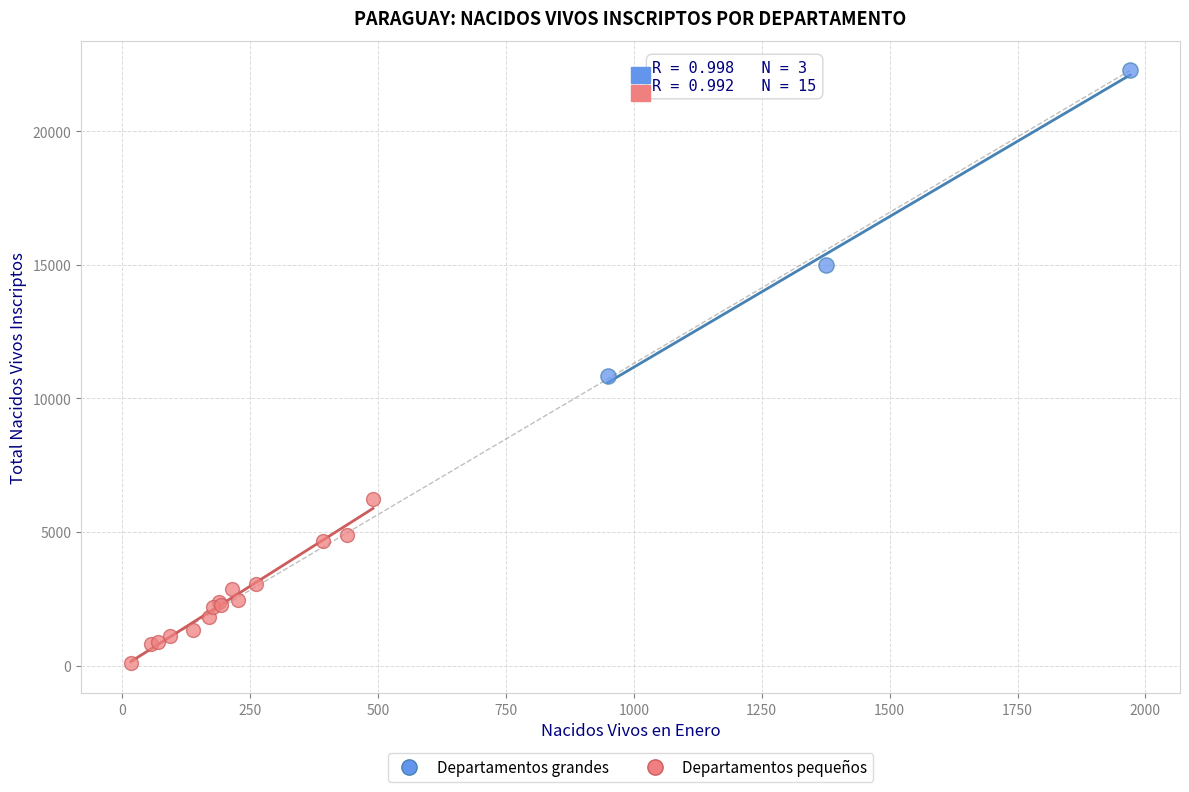

Which series contains the lowest Y value?

Departamentos pequeños